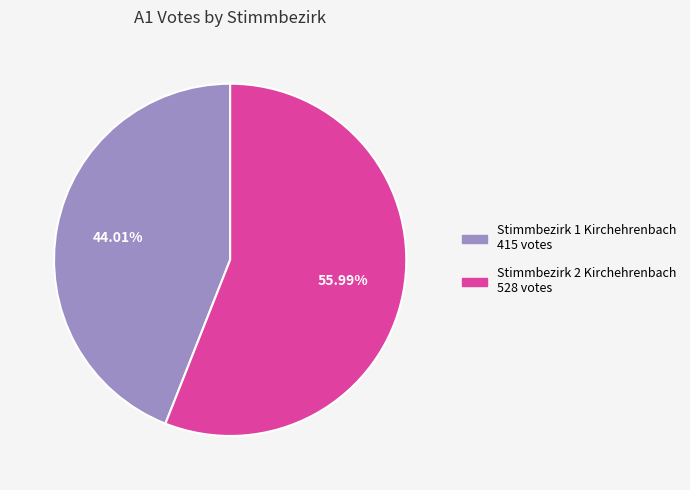

Is there any slice that represents more than half of the pie?

Yes